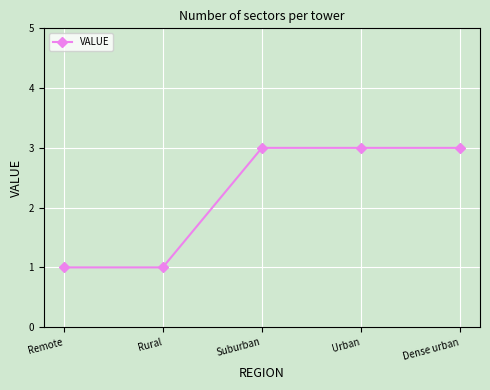

What is the greatest value displayed?

3